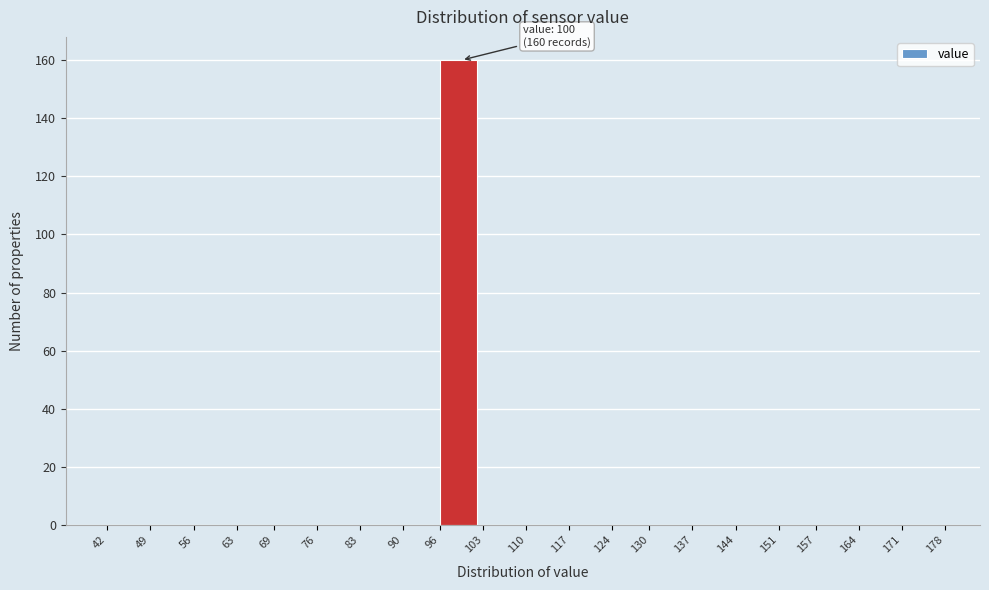

Which range on the x-axis has the tallest bar?

96 to 103